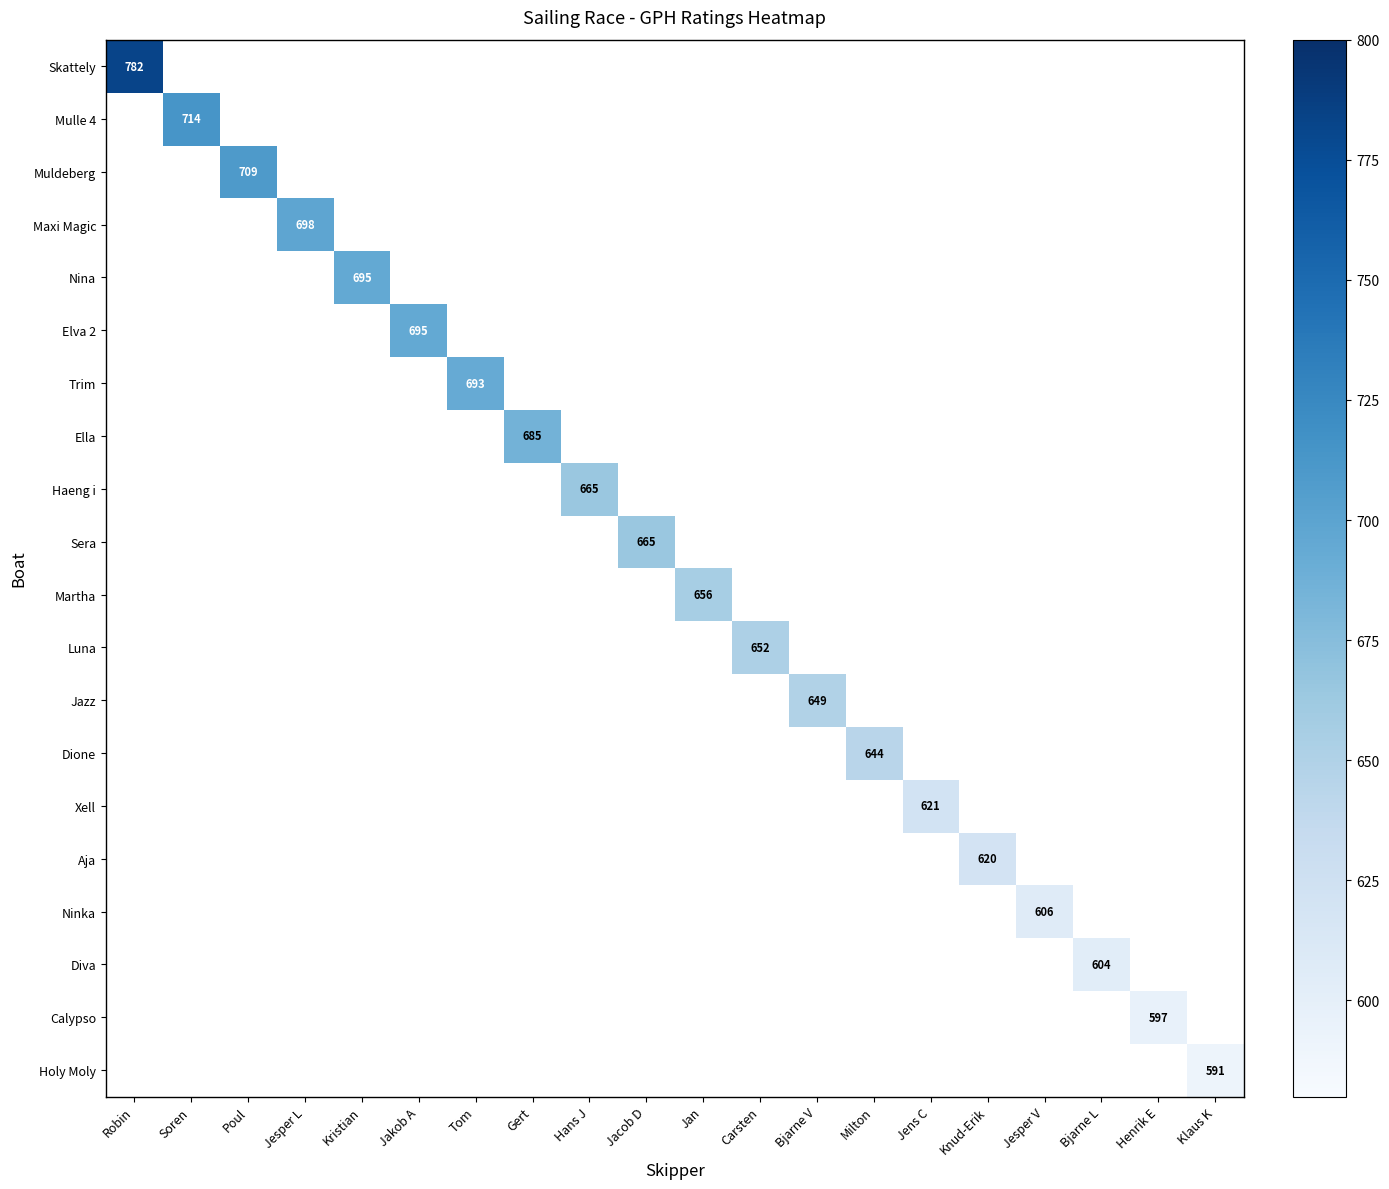

The Haeng i series shows 665 at Hans J. True or false?

True